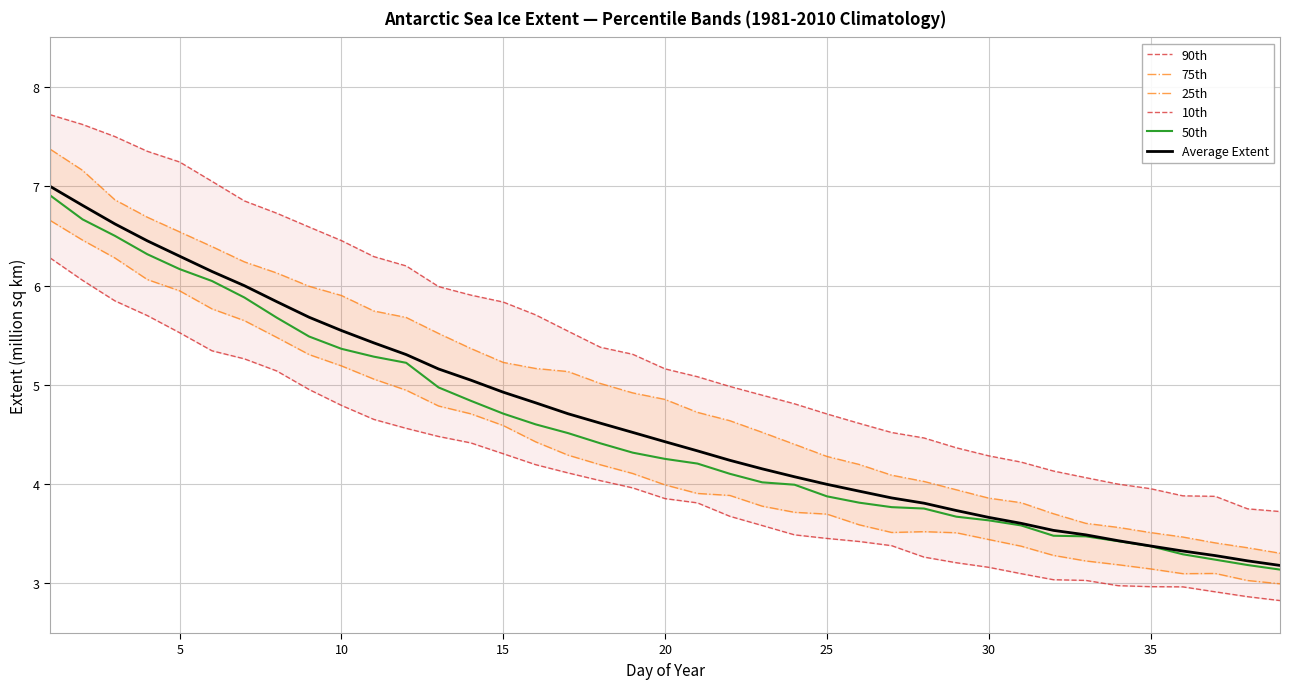

The value of 50th at 35 is 3.4. True or false?

True